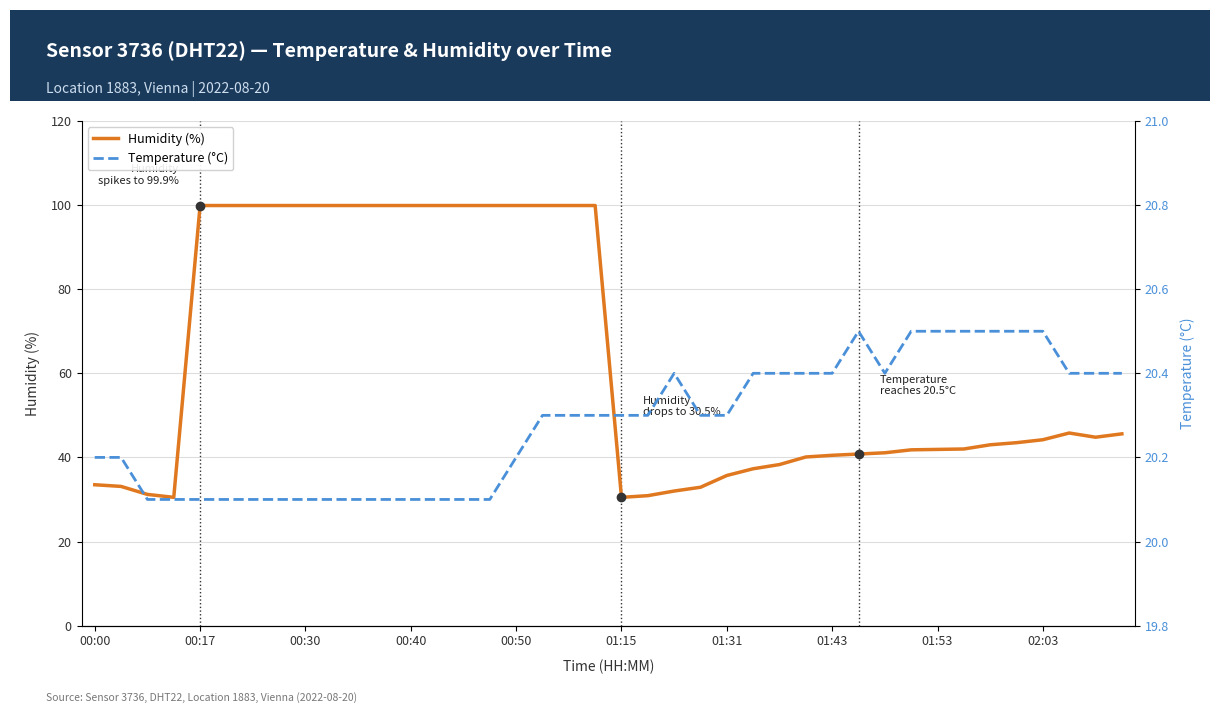

The value of humidity at 01:53 is 74.0. True or false?

False